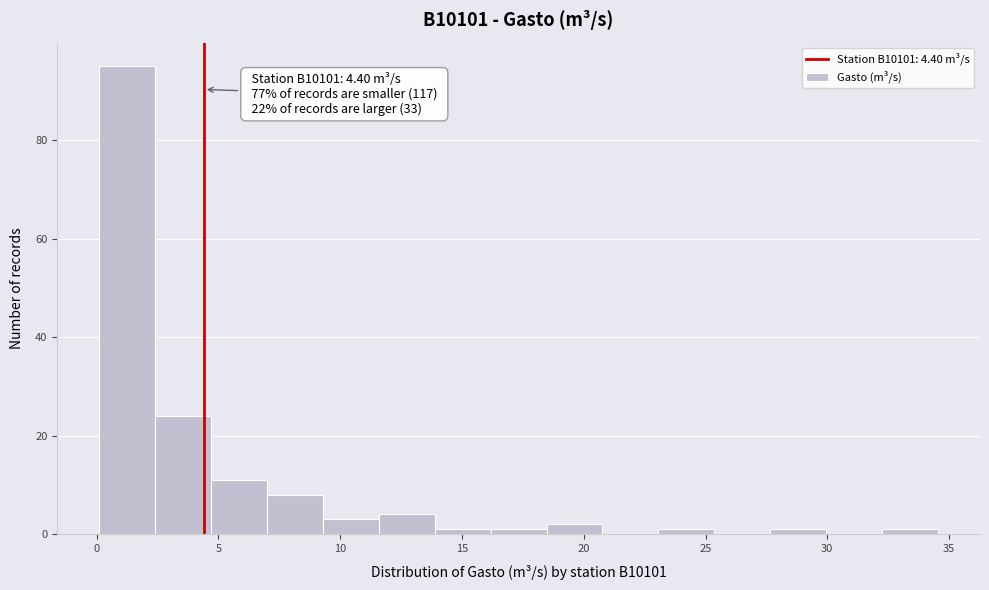

Over which range of the x-axis is the bar tallest?

0.0 to 2.5